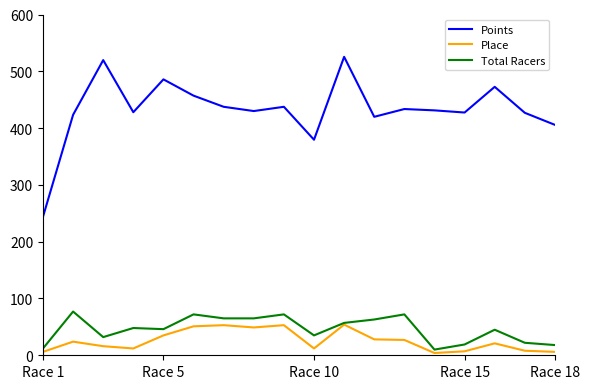

What is the greatest value displayed?

525.5